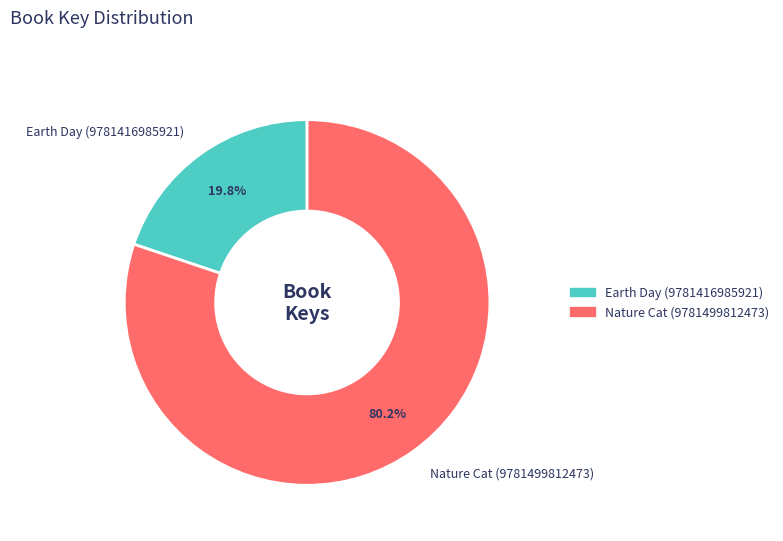

Which slice is the largest?

Nature Cat (9781499812473)